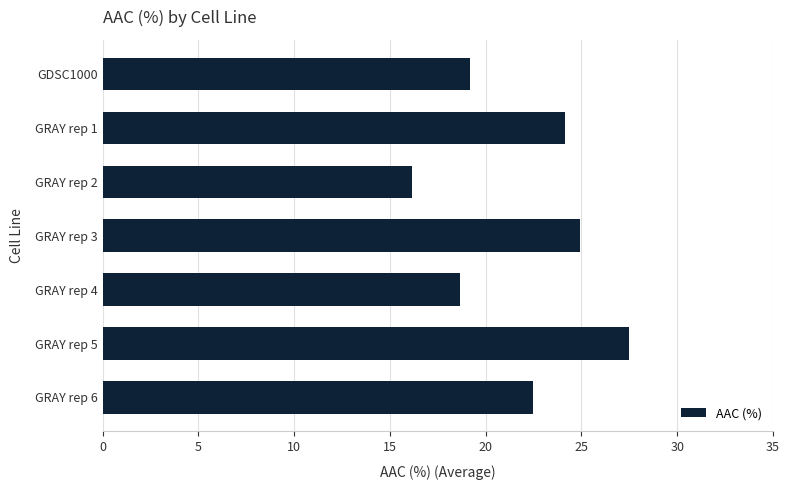

Reading top to bottom, what are all the values shown in this chart?

GDSC1000=19.2	GRAY rep 1=24.1	GRAY rep 2=16.2	GRAY rep 3=24.9	GRAY rep 4=18.7	GRAY rep 5=27.5	GRAY rep 6=22.5